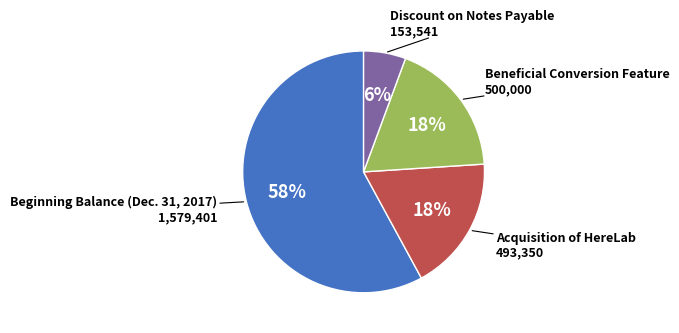

Is there any slice that represents more than half of the pie?

Yes